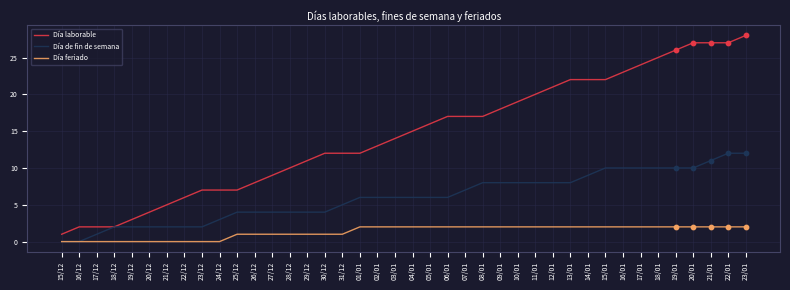

Which series has the largest total across all categories?

Día laborable